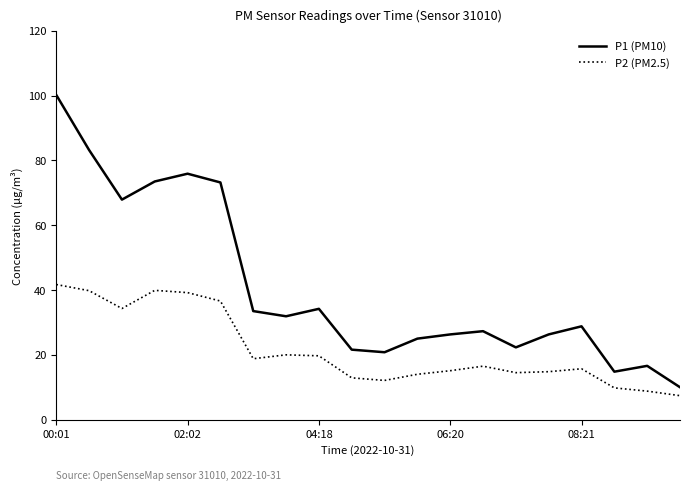

Rank the series by their maximum value, from highest to lowest.

P1 (PM10), P2 (PM2.5)